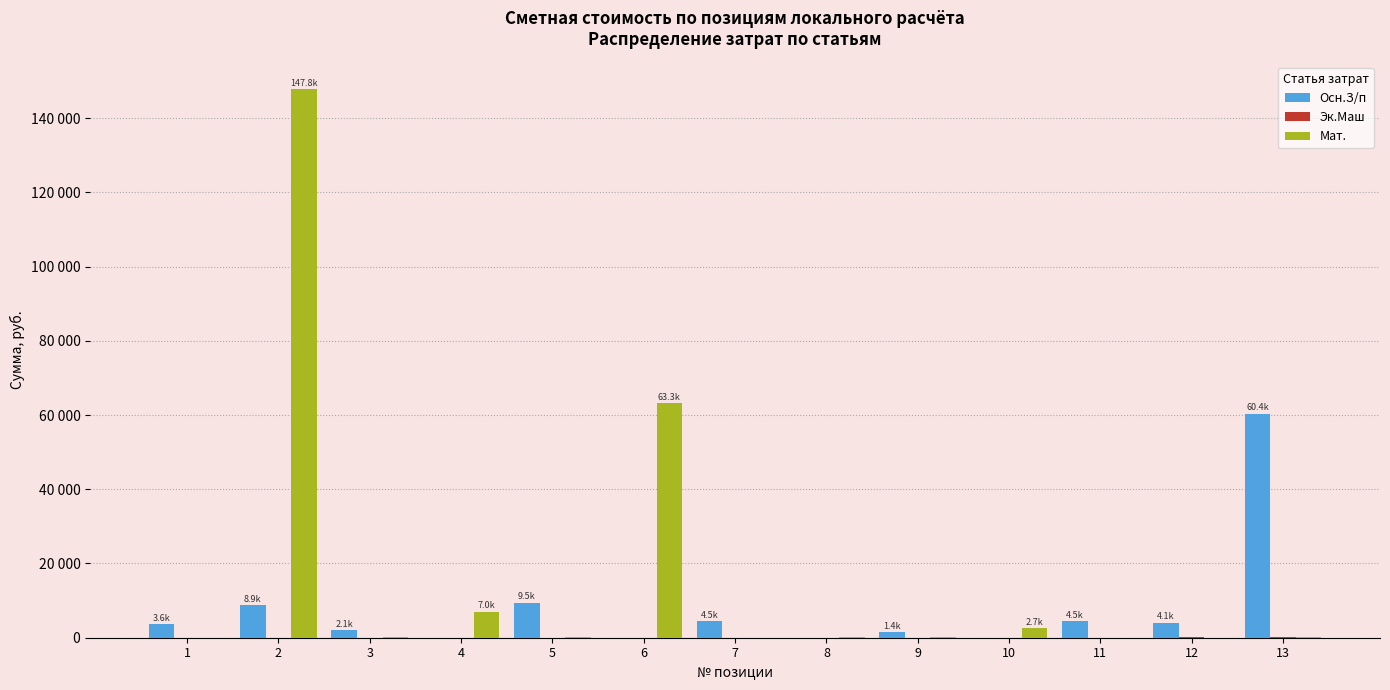

Are the bars horizontal?

No